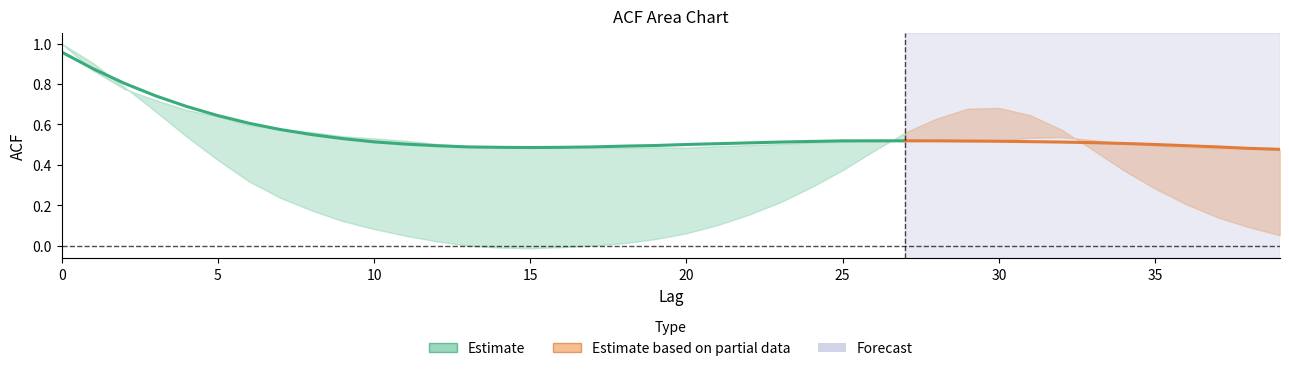

Which has a higher value, 10 or 4?

4